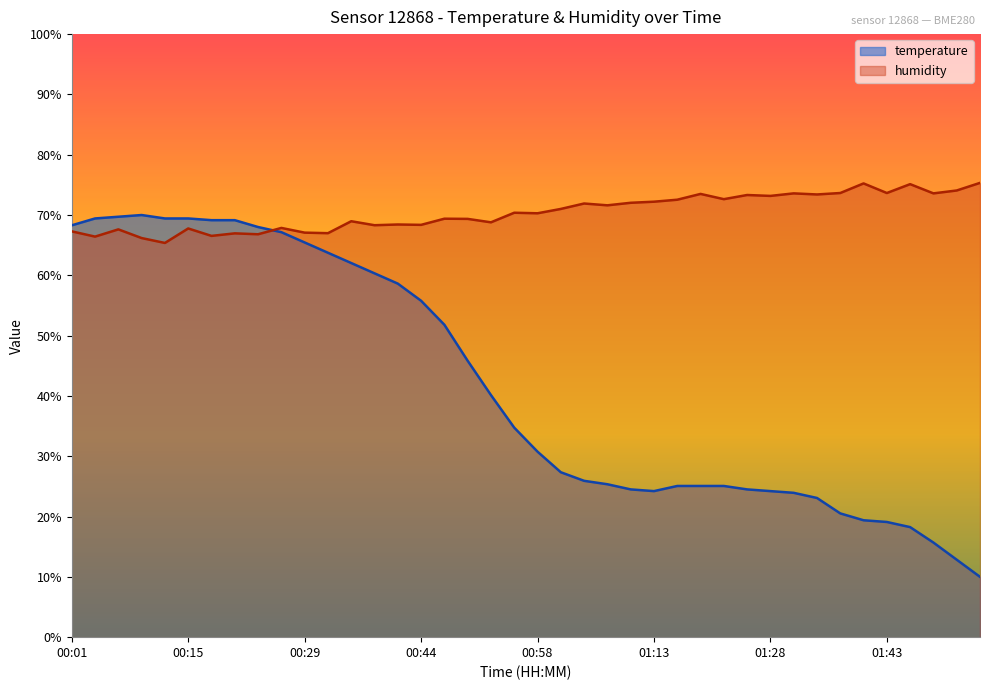

At which category is the sum across all series the highest?

00:06